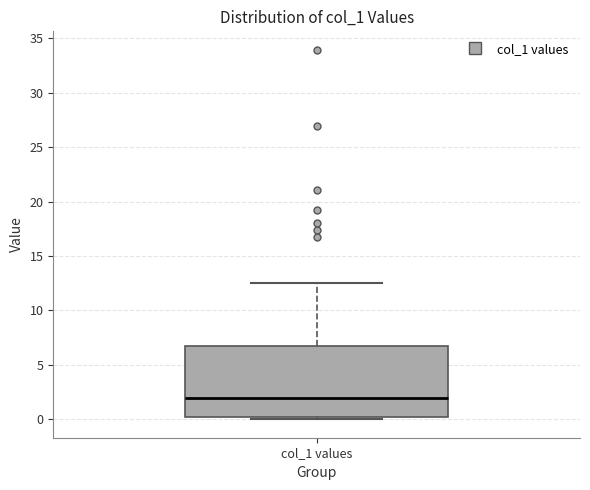

Where is the lower edge of the box for col_1 values on the y-axis? The values are not printed on the chart, so give them approximately, as read against the axis.

0.0